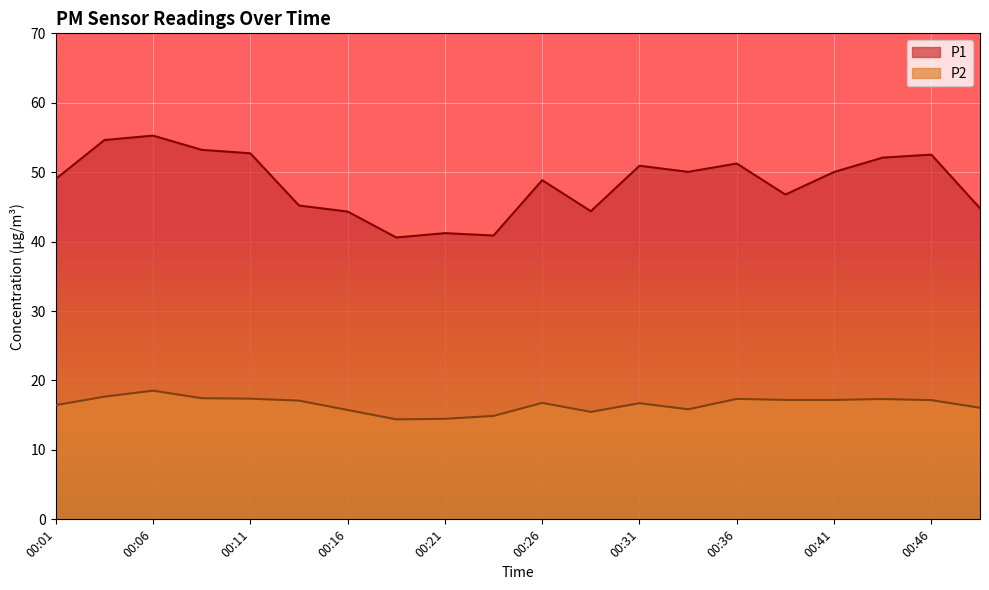

What is the maximum value shown in the chart?

55.3